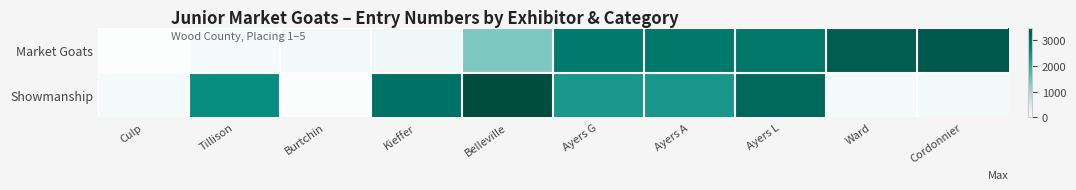

Reading right to left, list all the values displayed in this chart.

Market Goats: Cordonnier=3291	Ward=3242	Ayers L=2854	Ayers A=2850	Ayers G=2821	Belleville=1327	Kieffer=187	Burtchin=136	Tillison=115	Culp=40
Showmanship: Cordonnier=137	Ward=133	Ayers L=3059	Ayers A=2324	Ayers G=2305	Belleville=3477	Kieffer=2932	Burtchin=52	Tillison=2509	Culp=133